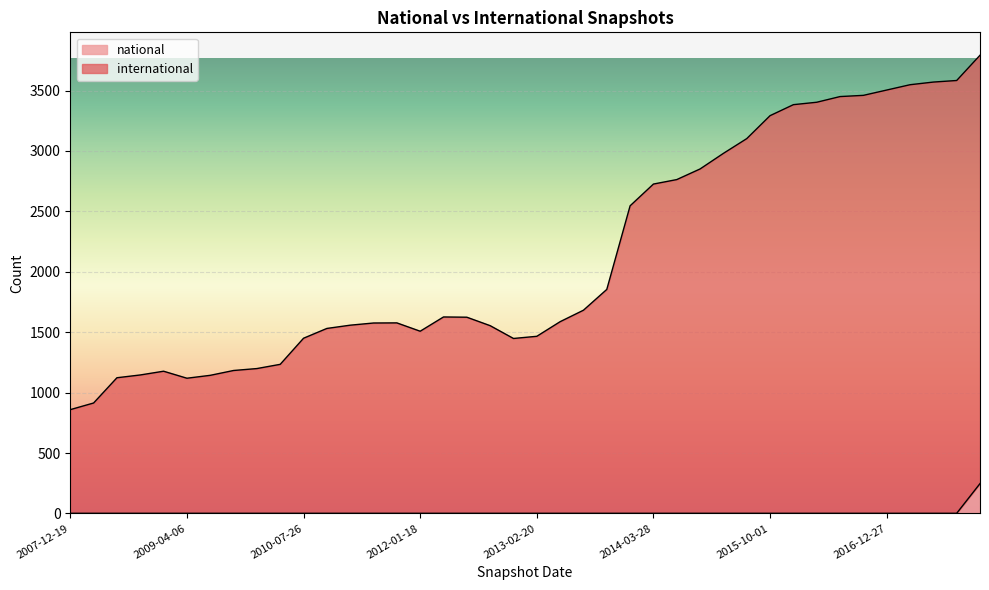

True or false: national and international intersect in this chart.

False